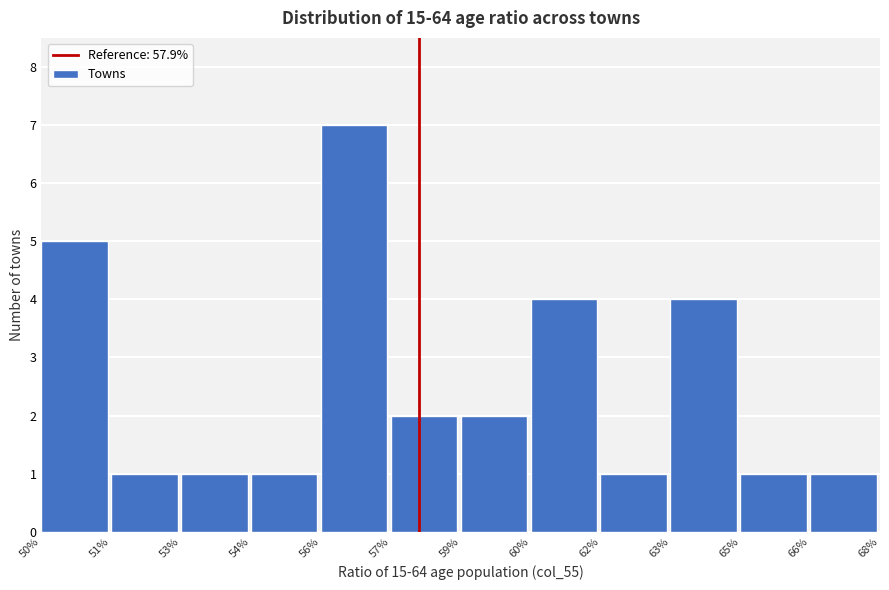

Reading right to left, list all the values displayed in this chart.

66%=1	65%=1	63%=4	62%=1	60%=4	59%=2	57%=2	56%=7	54%=1	53%=1	51%=1	50%=5